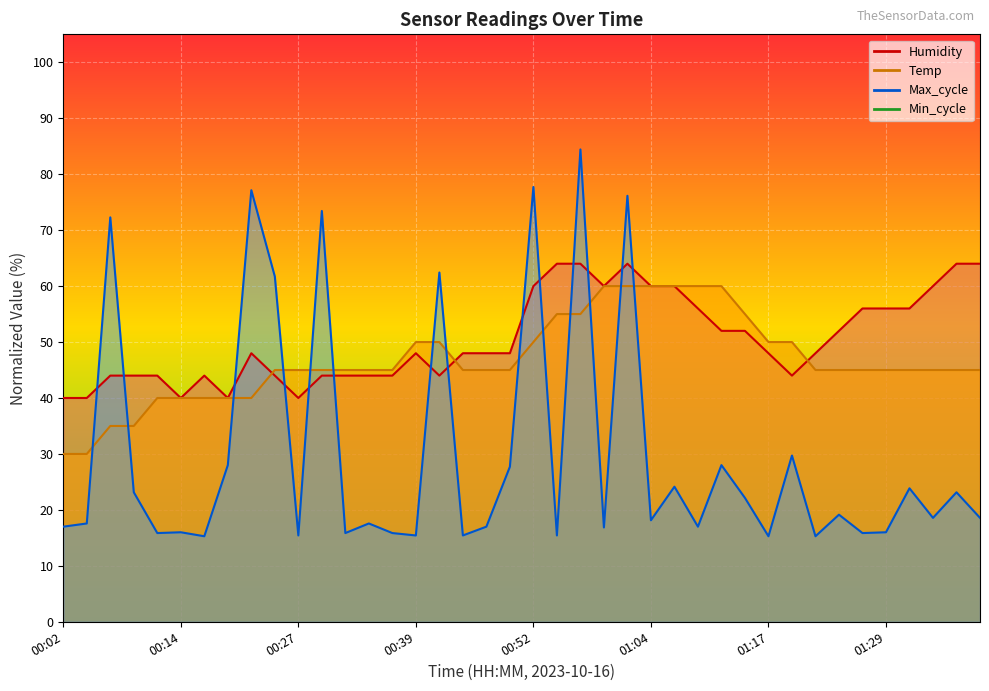

At how many categories does at least one series exceed 49?

25